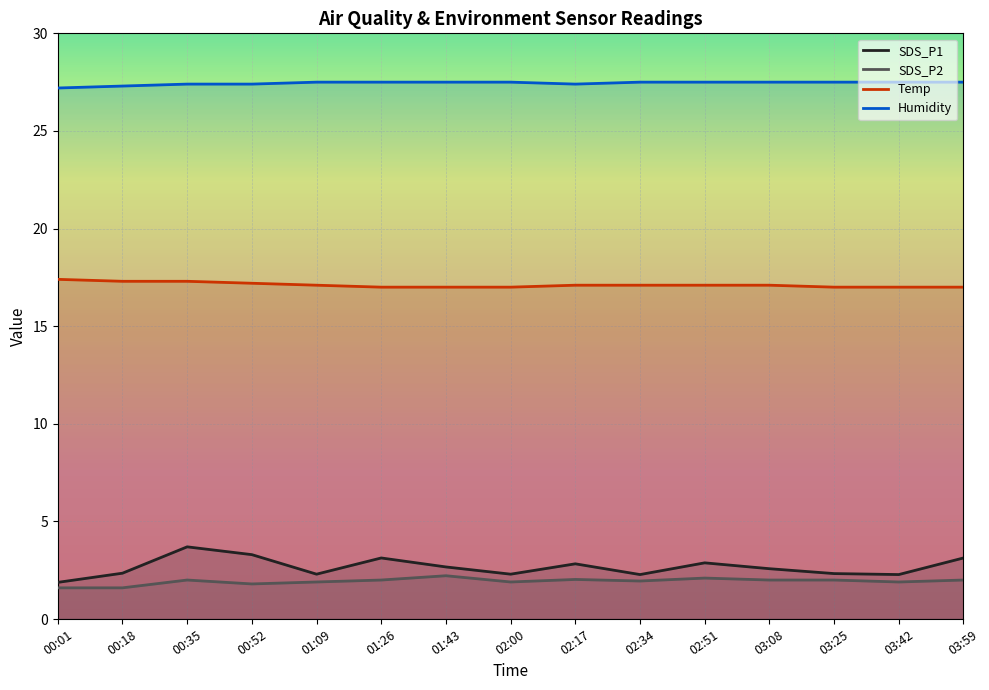

Is this an area chart (filled region under the line)?

No